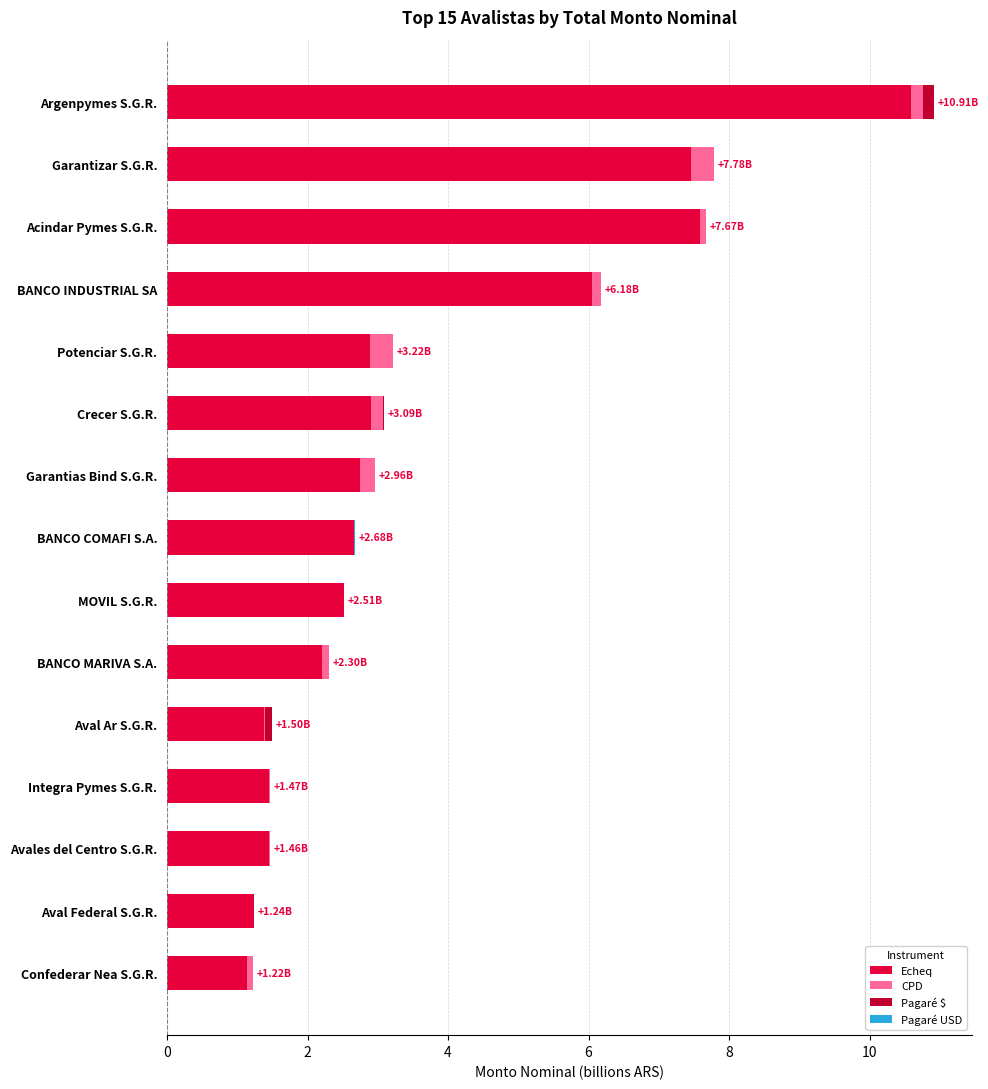

Which category has the highest value in the Echeq series?

Argenpymes S.G.R.